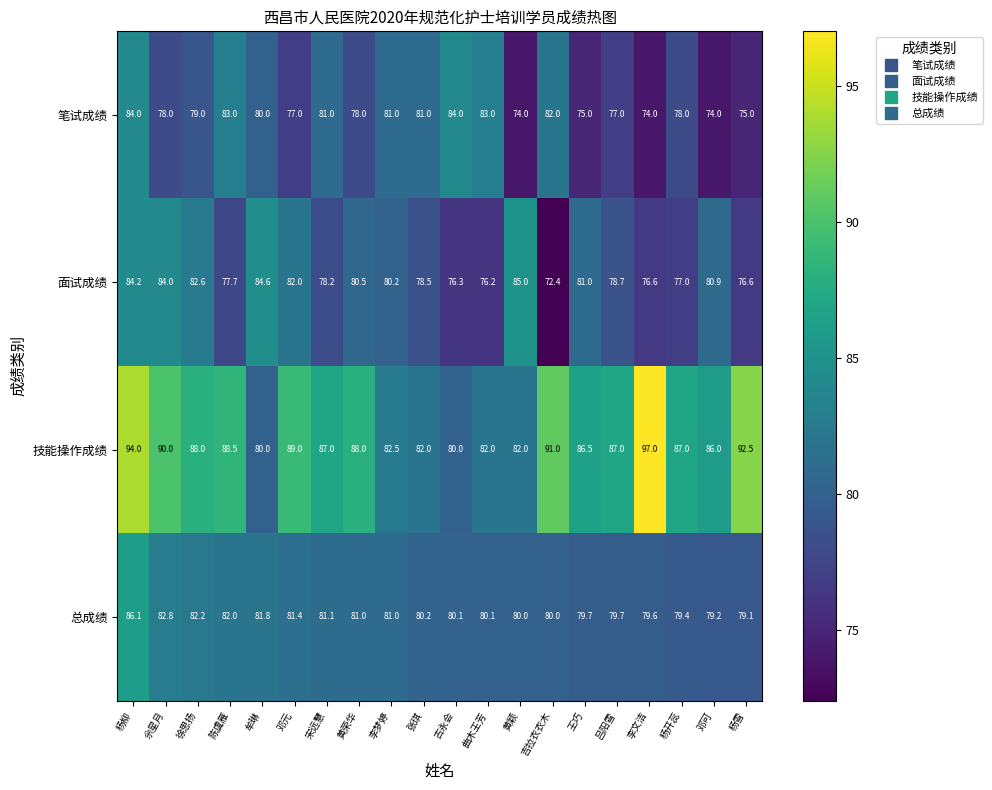

What is the average value of the 技能操作成绩 series?

87.0